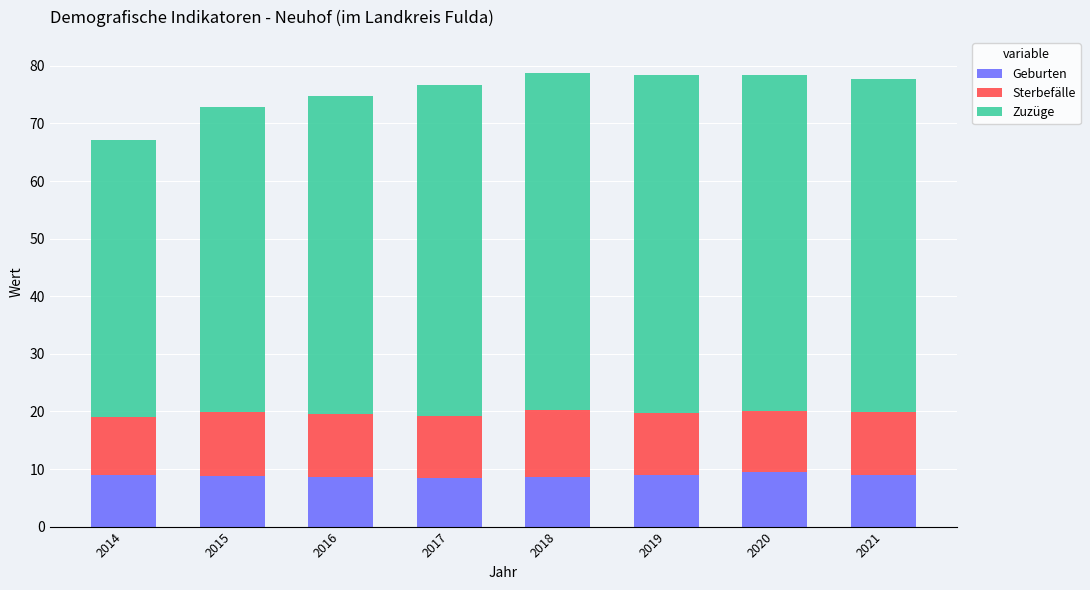

What is the total value across all series at 2020?

78.4